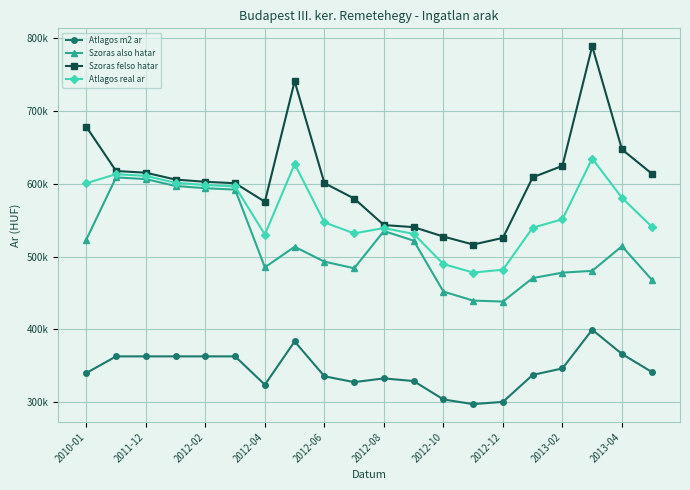

Which series has the largest total across all categories?

Szoras felso hatar